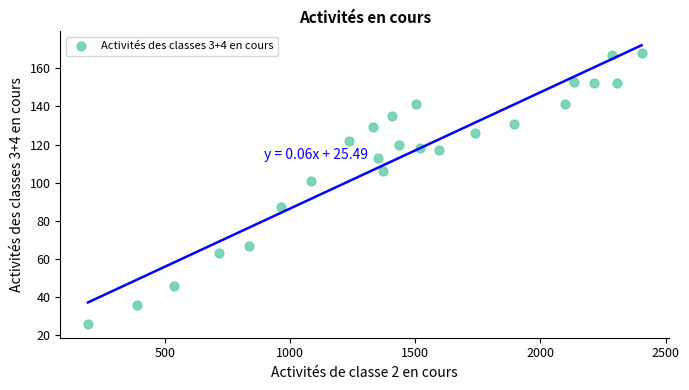

What Y value in the scatter plot is closest to 97?

101